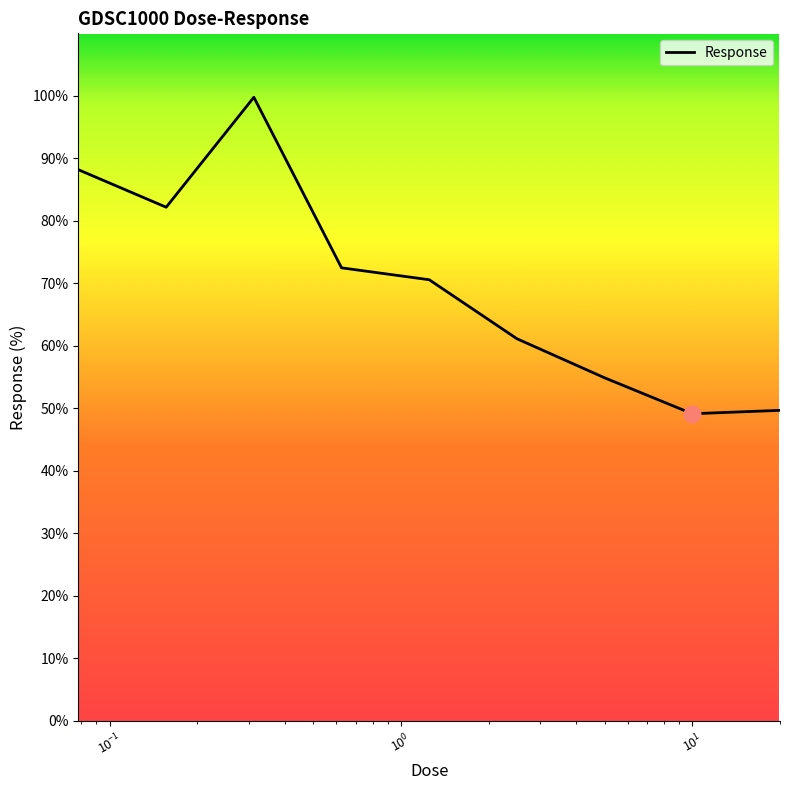

How many distinct data groups are displayed?

1